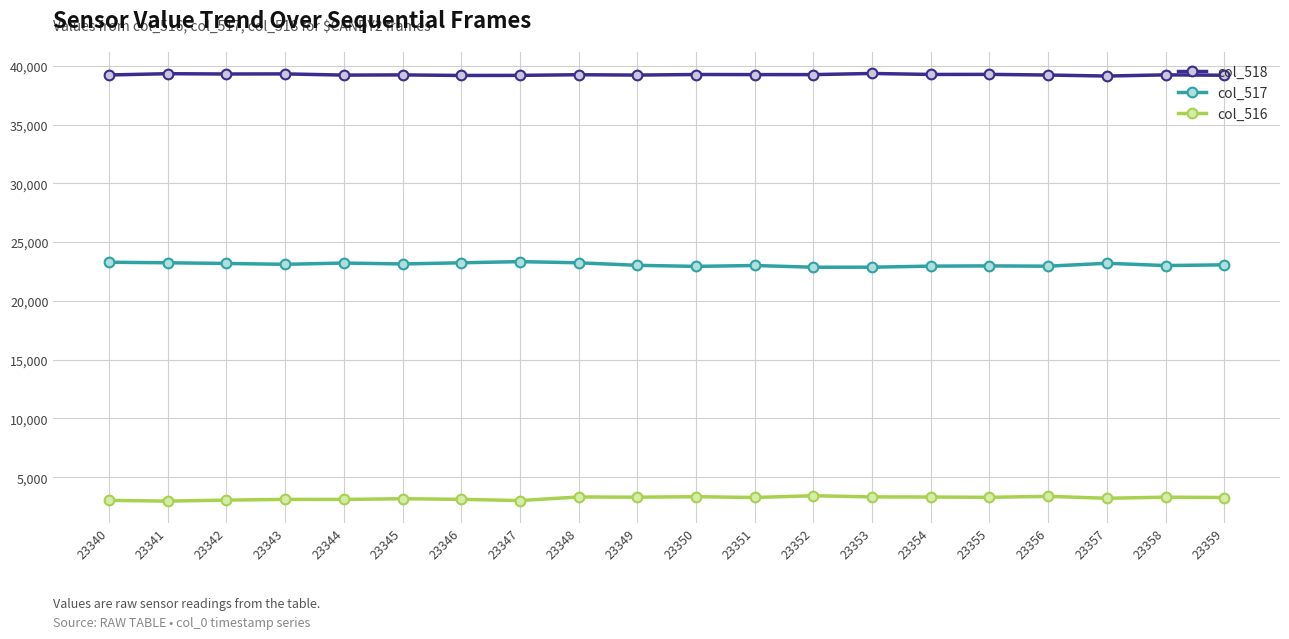

At how many categories does at least one series exceed 30125?

20